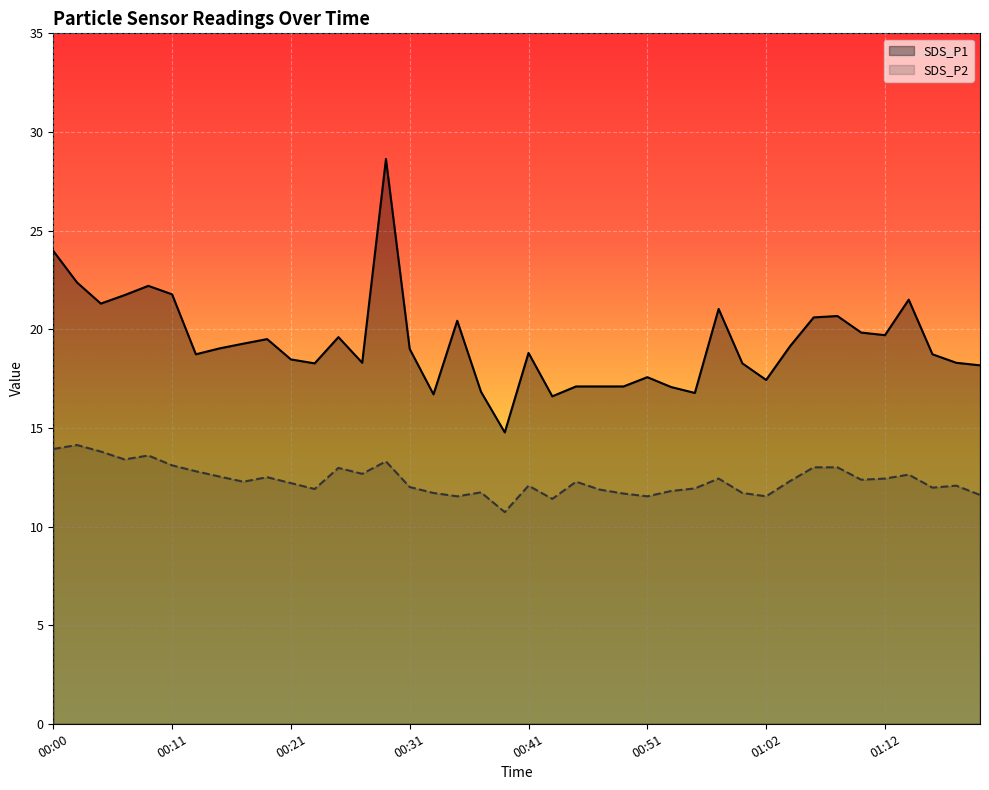

True or false: SDS_P2 and SDS_P1 cross at least once.

False